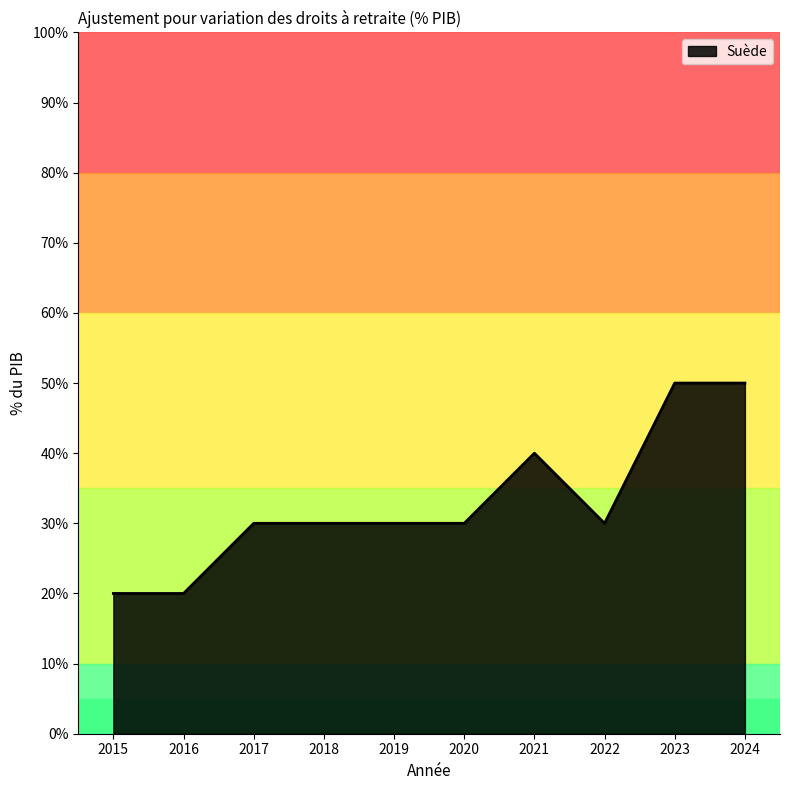

What is the change in value from 2022 to 2023?

+0.2